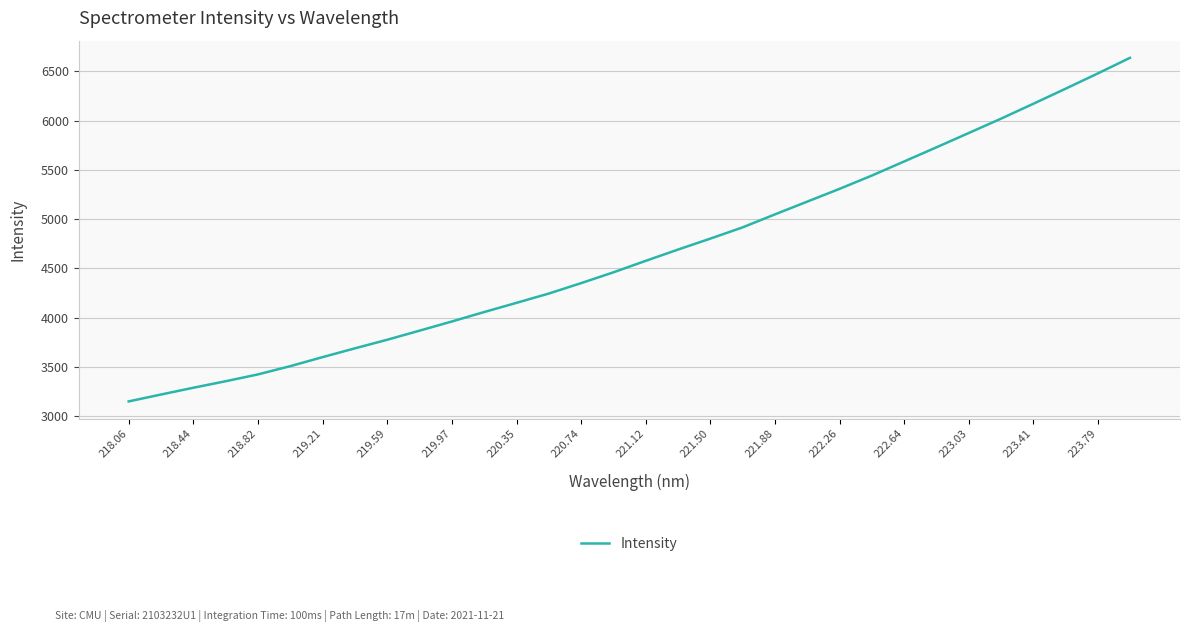

What is the maximum value shown in the chart?

6635.8